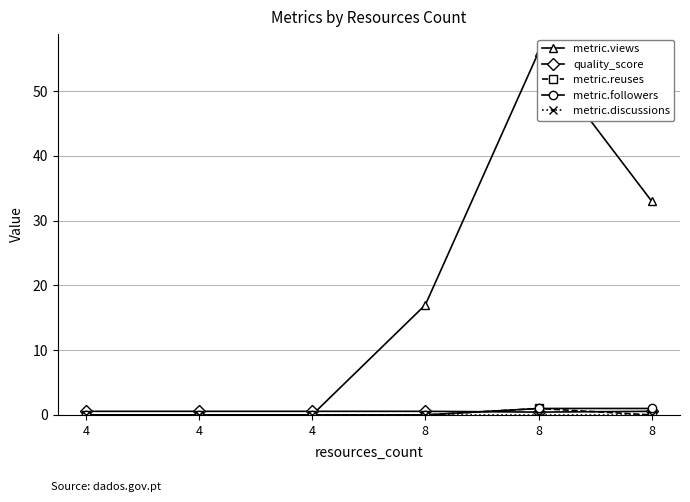

Rank the series by their maximum value, from highest to lowest.

metric.views, metric.reuses, metric.followers, quality_score, metric.discussions